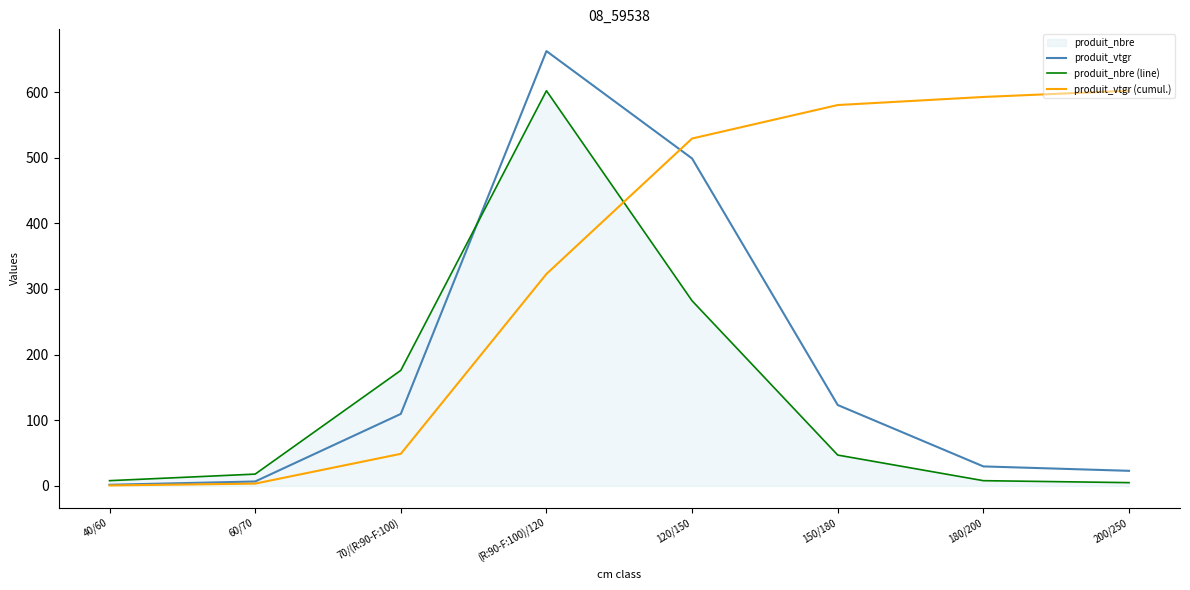

What value does the produit_vtgr series have at 150/180?

123.2